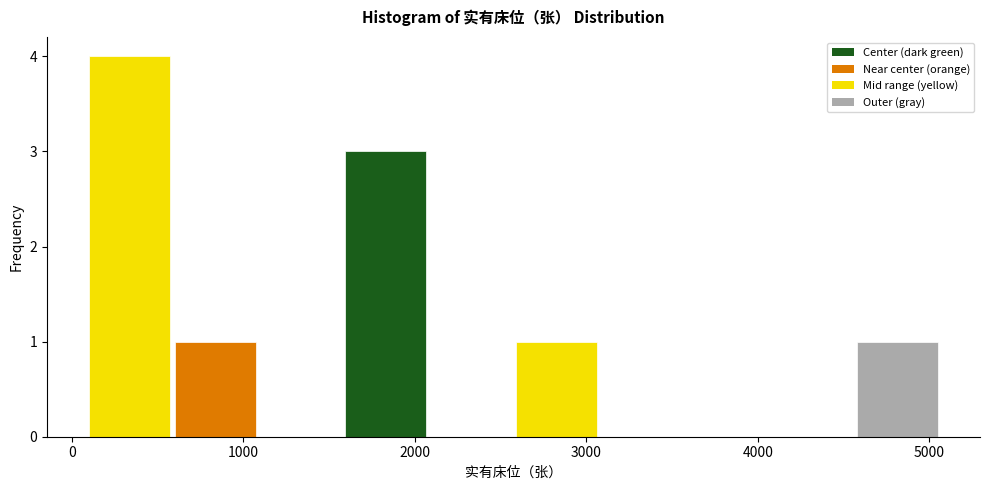

Reading left to right, list every bar in this chart as the range it spans on the x-axis followed by its height. Neither the bar edges nor the heights are printed on the chart, so give them approximately, as read against the axes.

100 to 600: 4
600 to 1100: 1
1100 to 1600: 0
1600 to 2100: 3
2100 to 2600: 0
2600 to 3100: 1
3100 to 3600: 0
3600 to 4100: 0
4100 to 4600: 0
4600 to 5100: 1